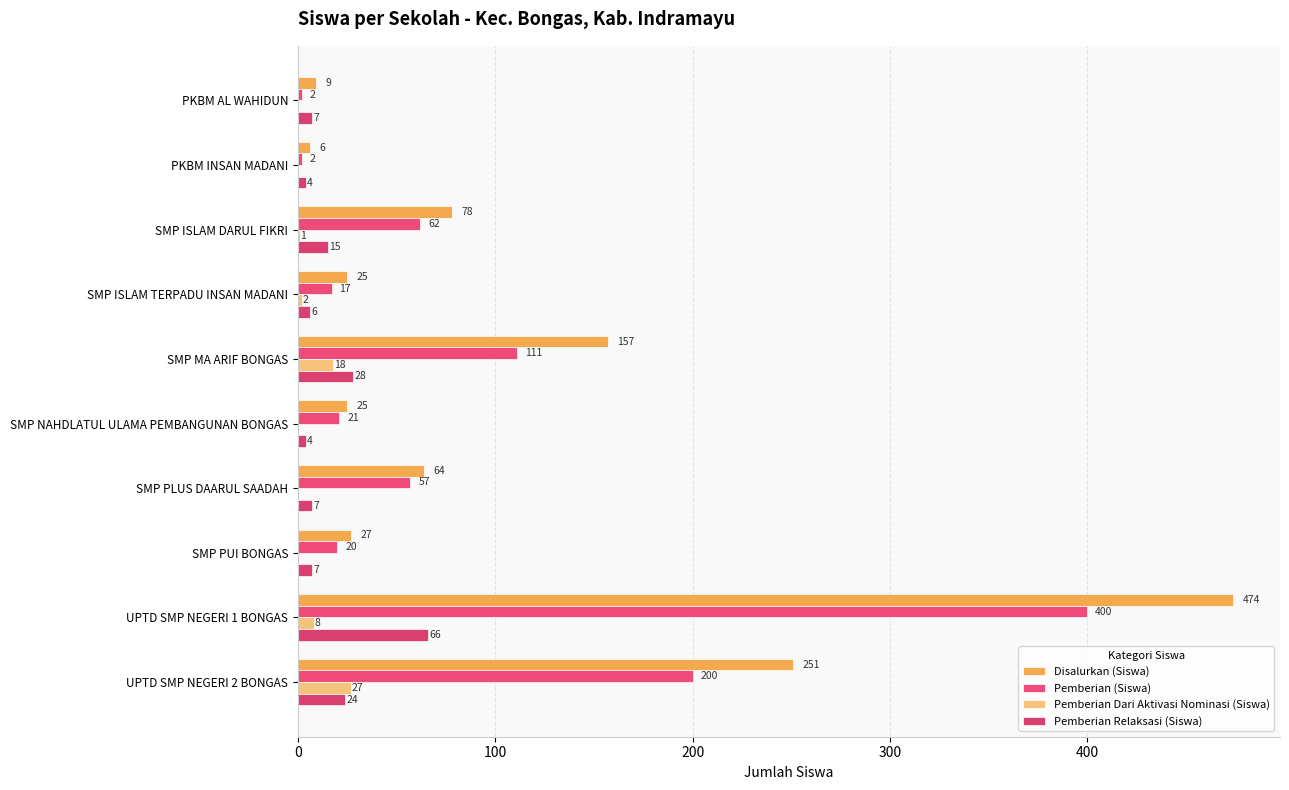

Count the number of categories in the chart.

10